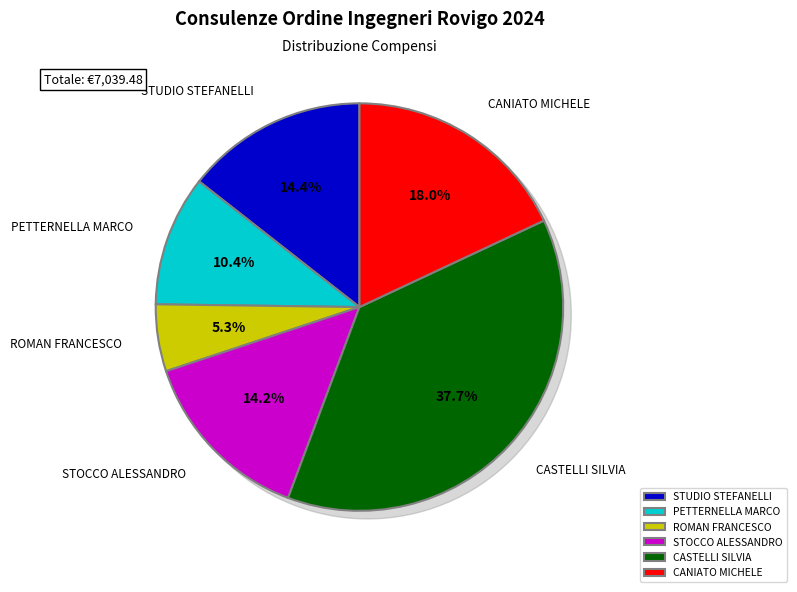

True or false: ROMAN FRANCESCO accounts for 5% of the total.

True